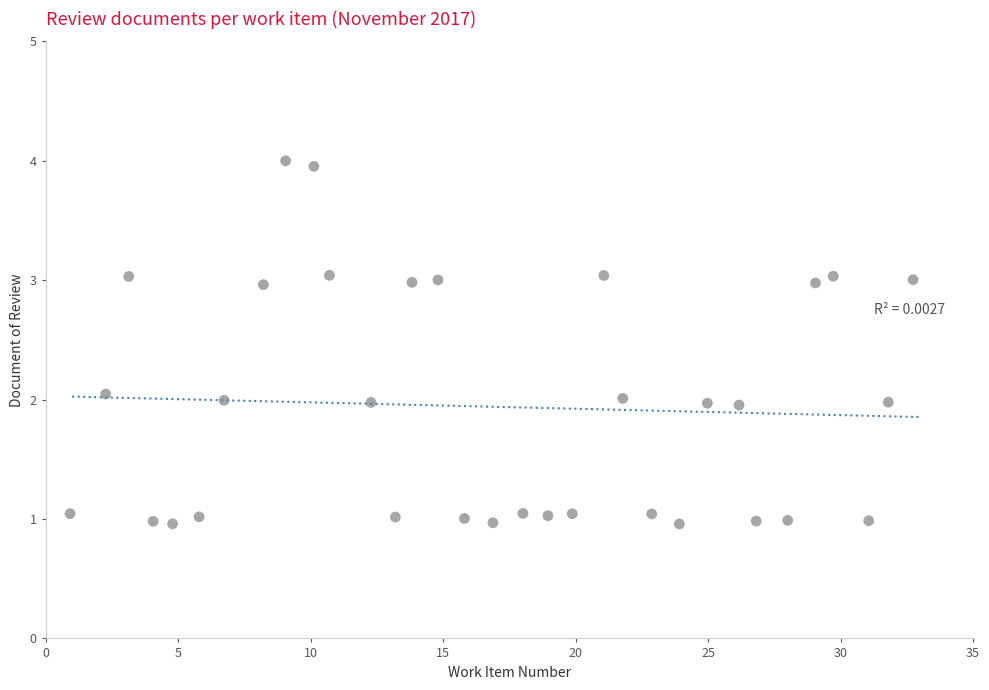

What is the range of Y values (max minus min)?

3.0